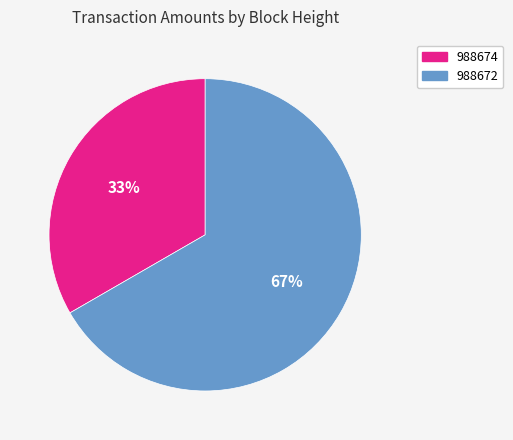

Combined, do 988672 and 988674 account for over 50%?

Yes